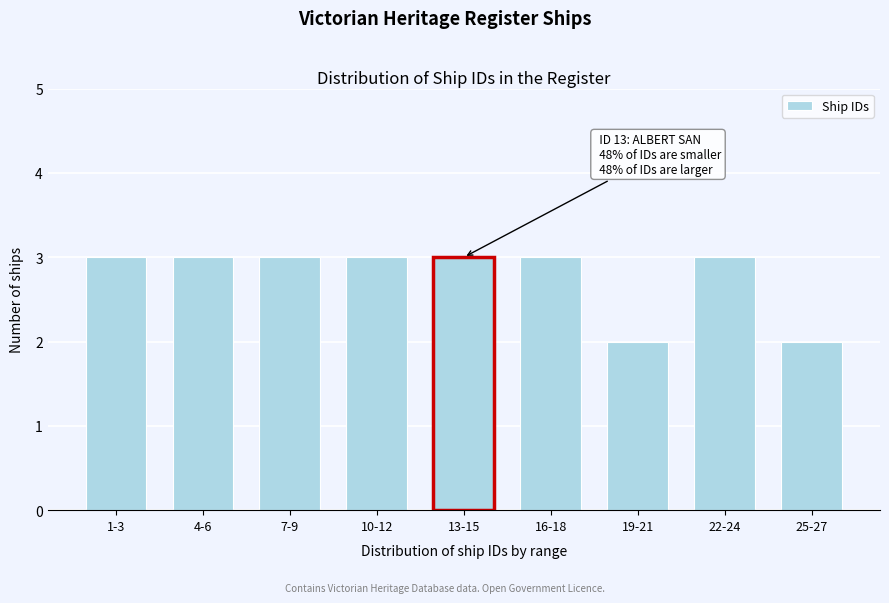

Reading left to right, list all the values displayed in this chart.

3	3	3	3	3	3	2	3	2